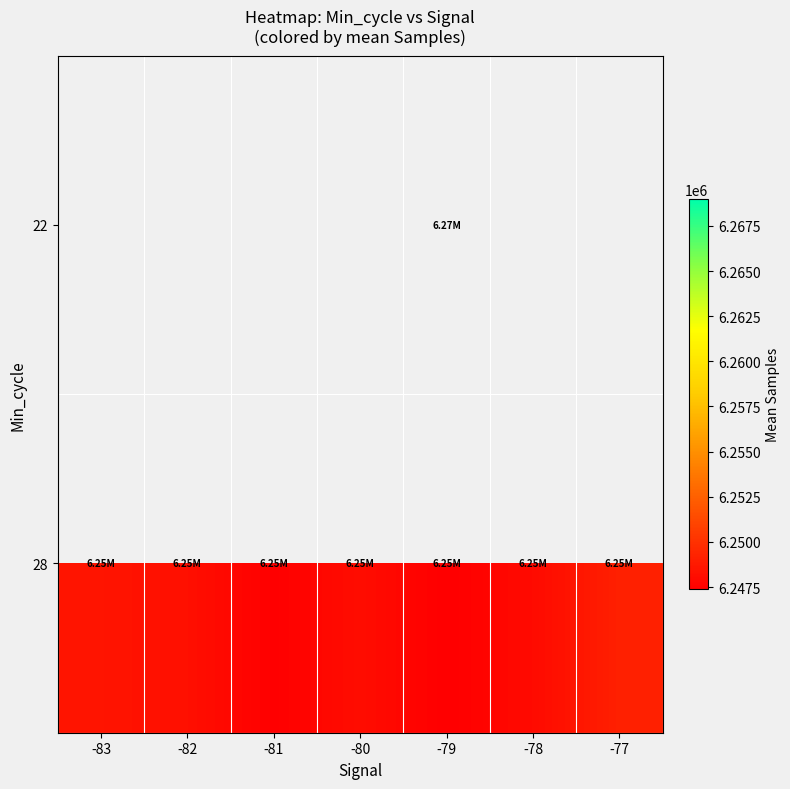

Count the number of categories in the chart.

7